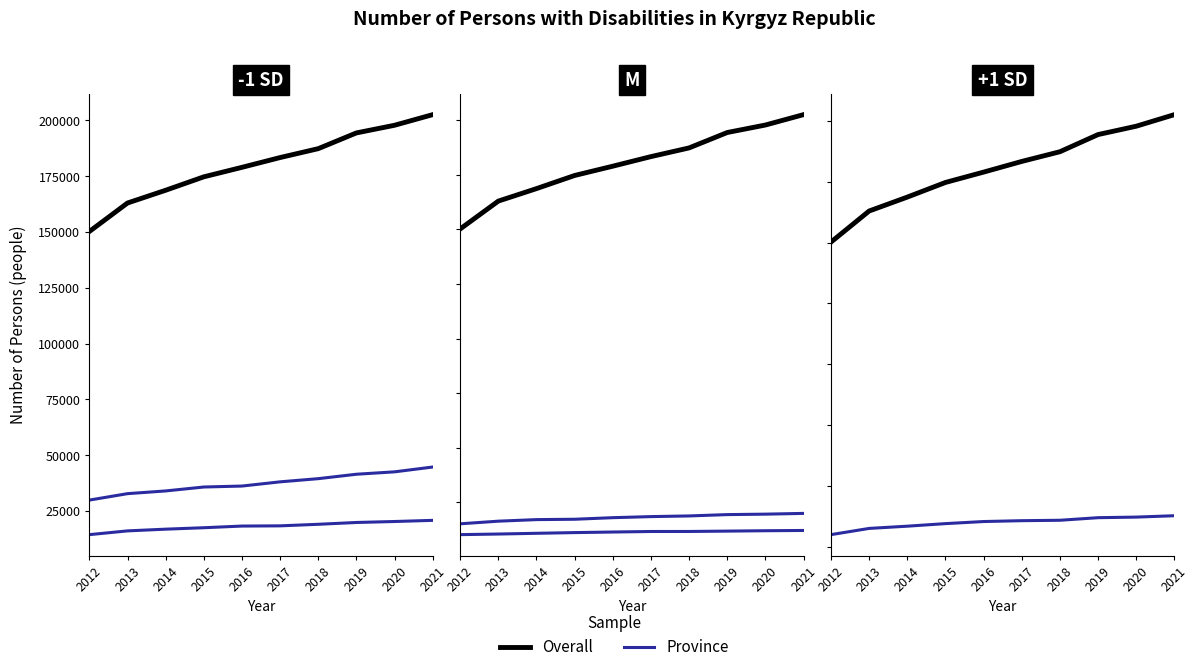

What is the sum of all Issyk-Kul province values?

180246